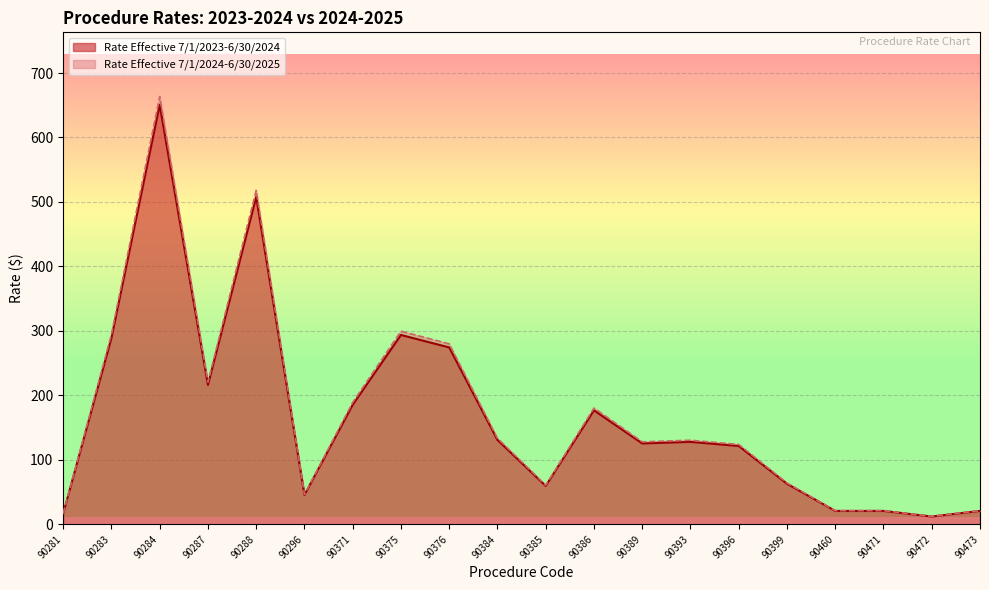

In Rate Effective 7/1/2023-6/30/2024, how many points are lower than both neighbors (excluding endpoints)?

5